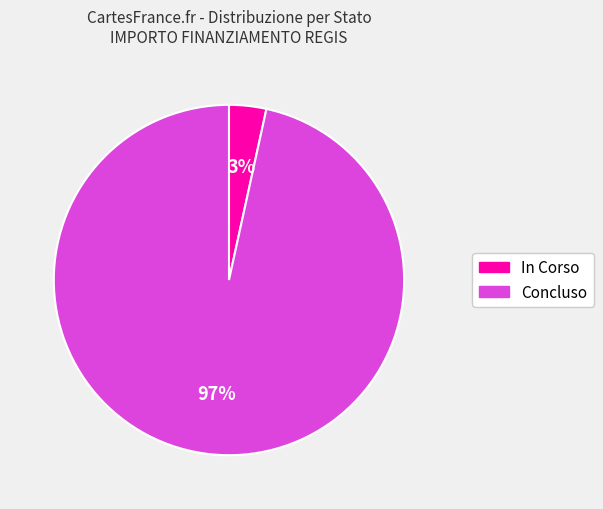

True or false: Concluso accounts for 97% of the total.

True